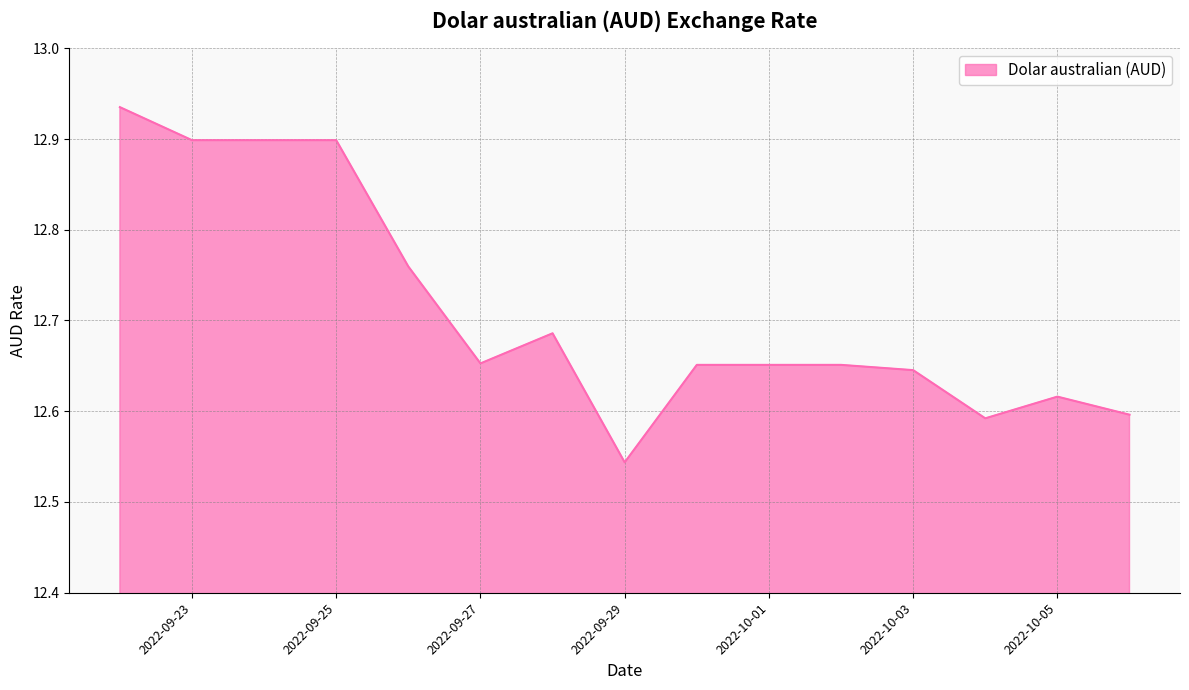

At which category does the data reach its first local peak?

2022-09-28